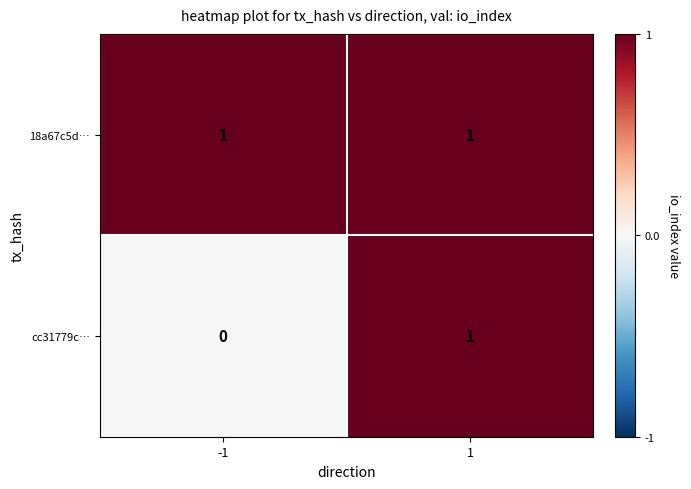

Reading right to left, list all the values displayed in this chart.

18a67c5d…: 1	1
cc31779c…: 1	0